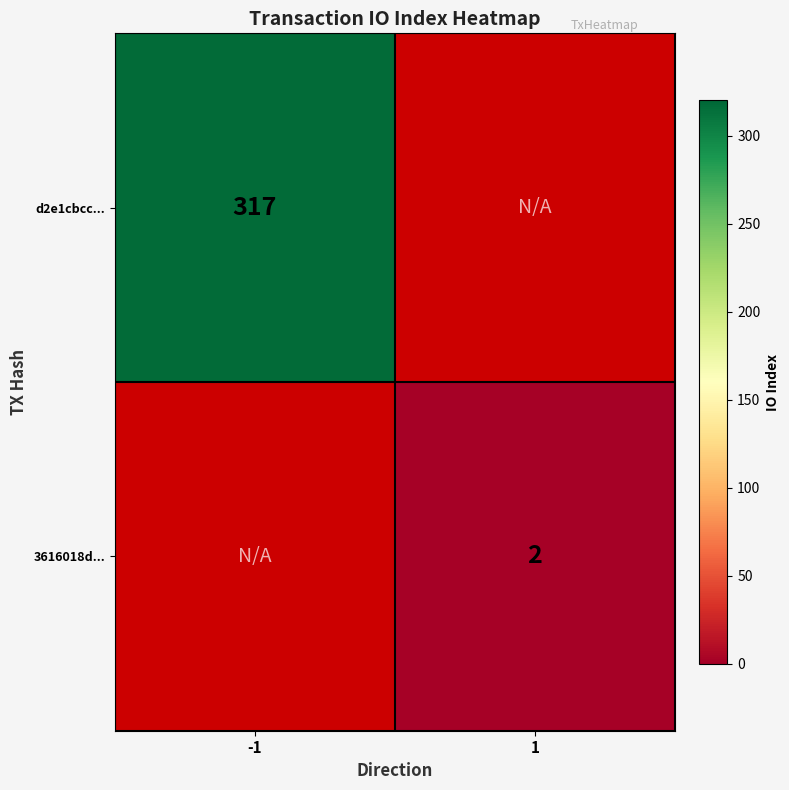

Is it true that d2e1cbcc... equals 317 at -1?

True